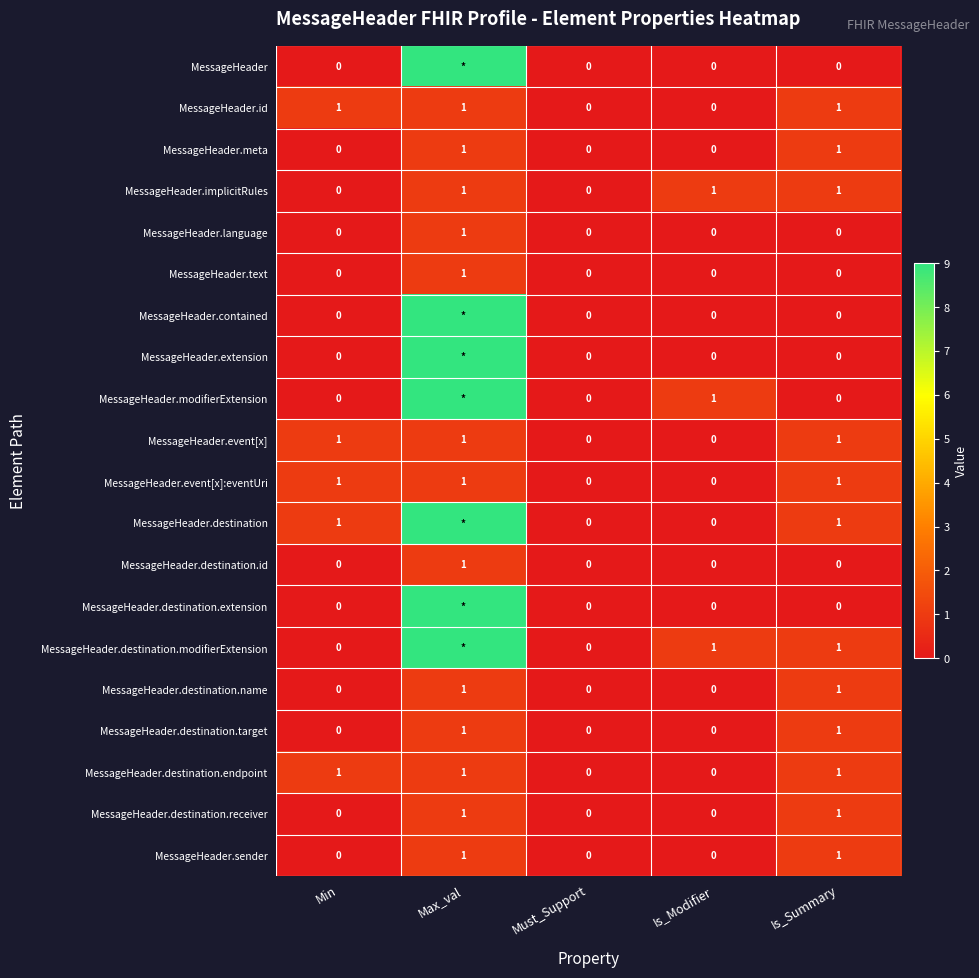

Which label corresponds to the largest value in the chart?

Max_val